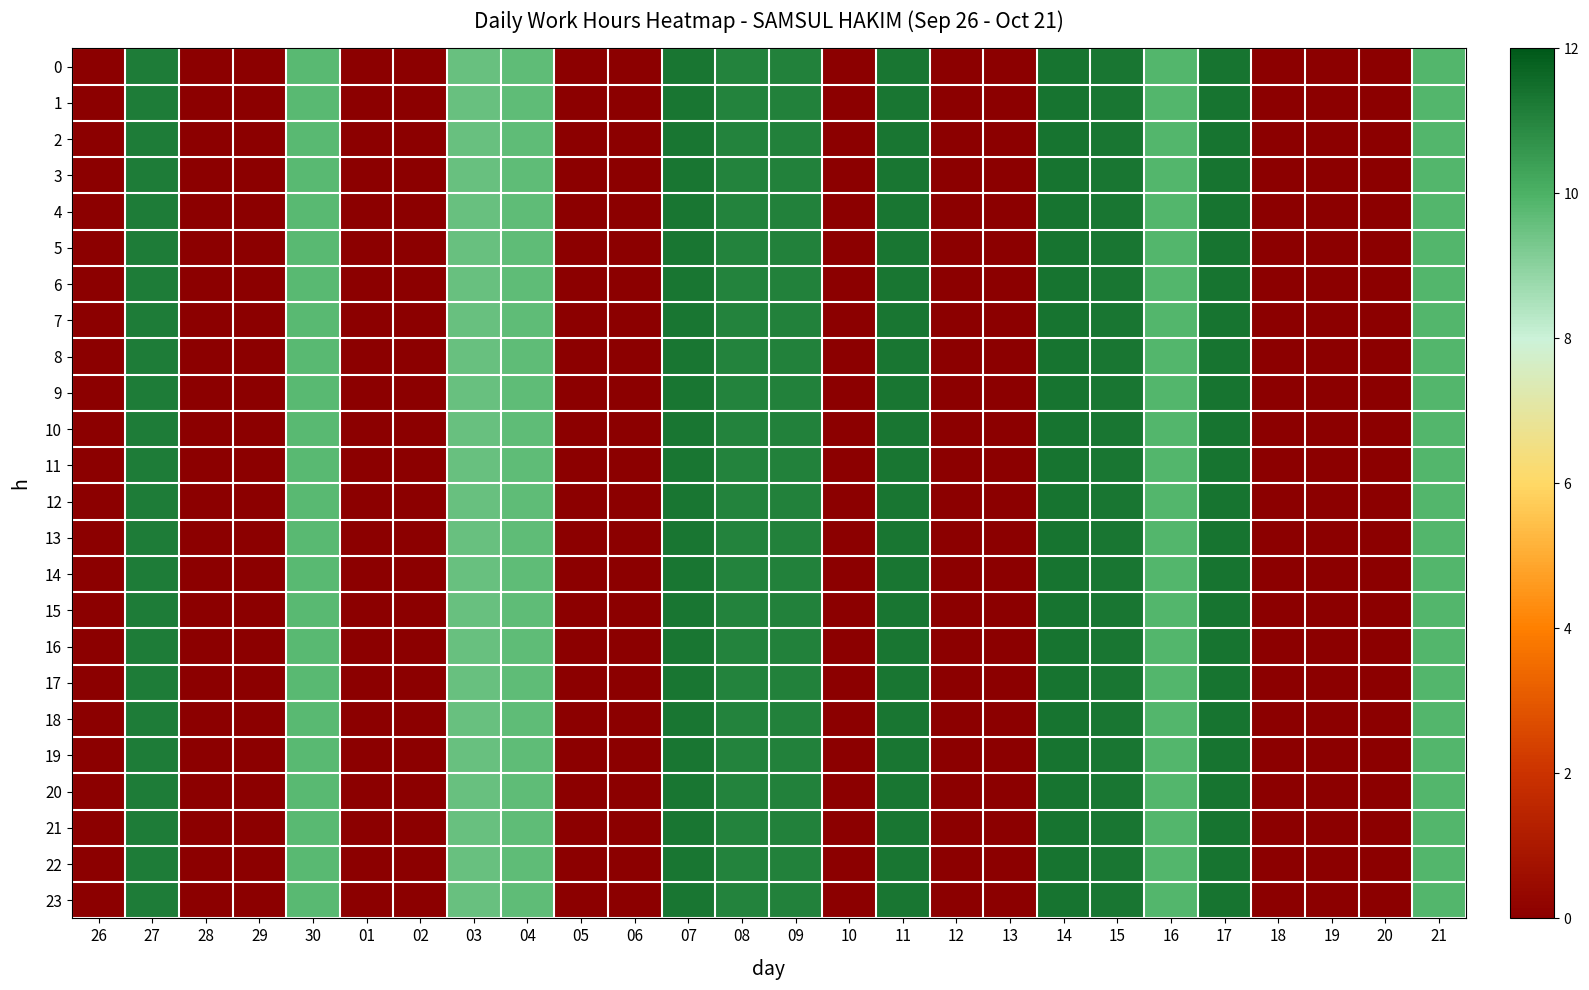

At which category is the sum across all series the highest?

14